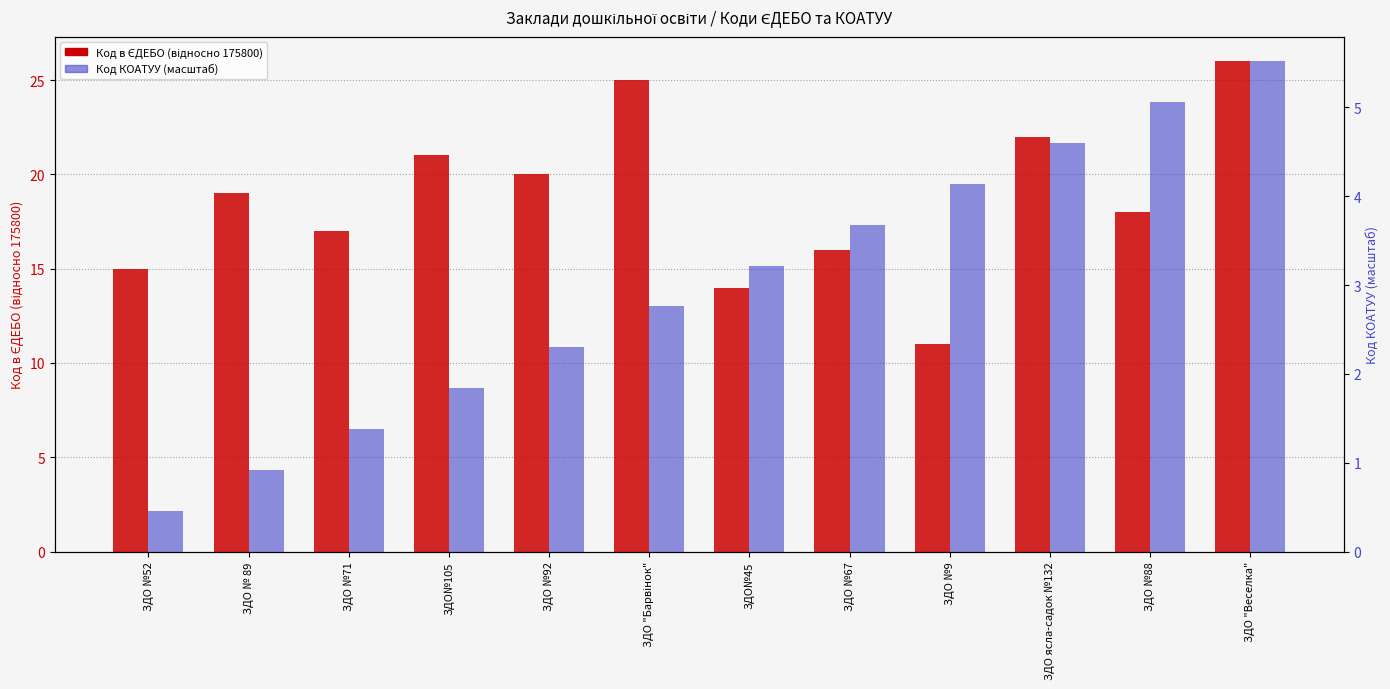

Which series has the widest spread of values?

Код в ЄДЕБО (відносно 175800)